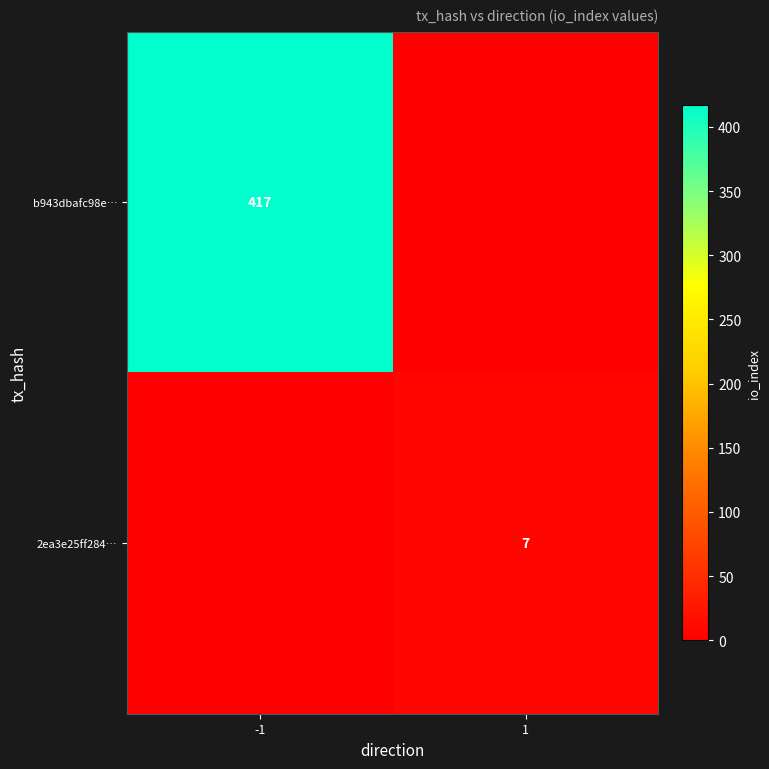

The value of 2ea3e25ff284… at 1 is 3. True or false?

False